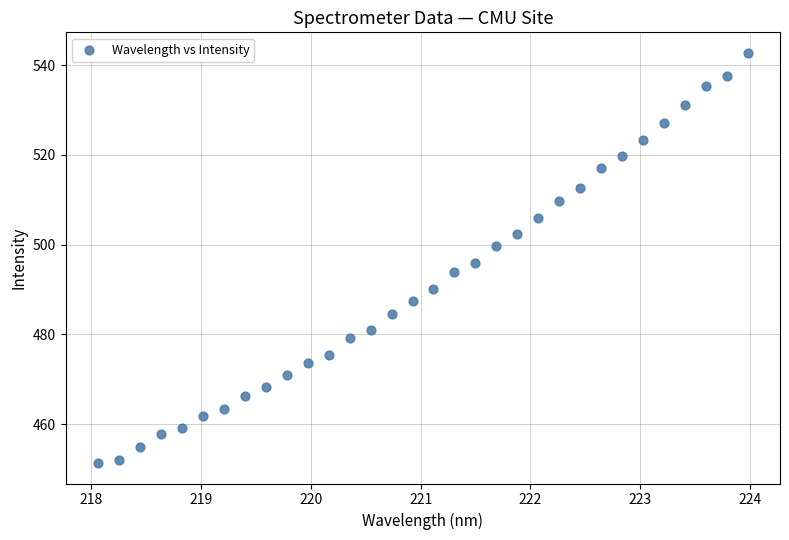

What Y value in the scatter plot is closest to 497?

496.0